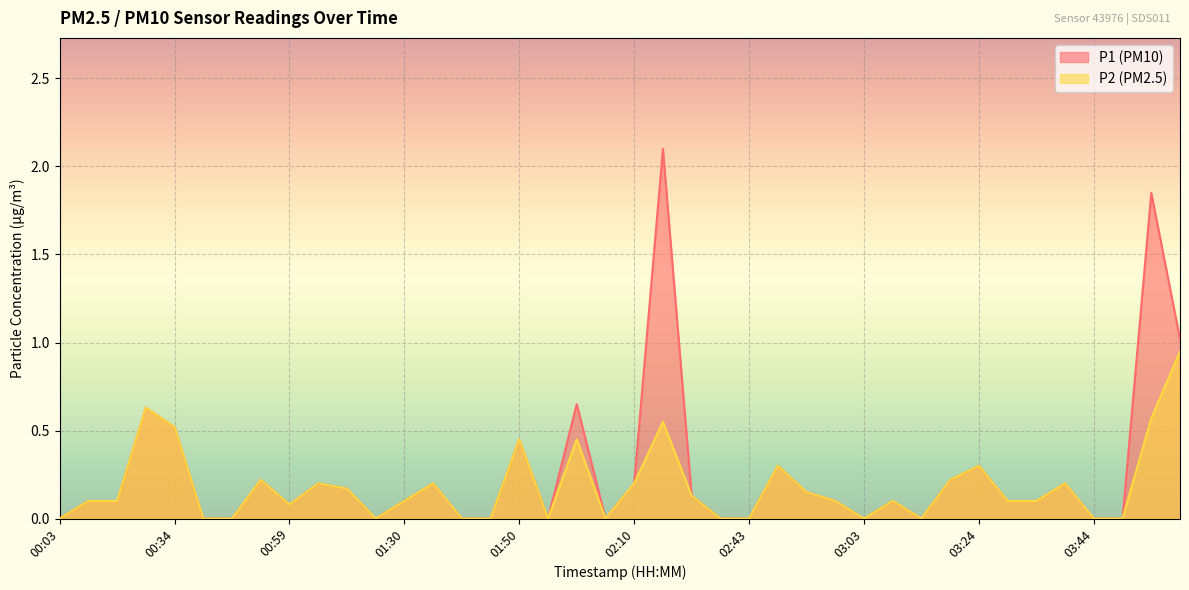

Which series has the largest total across all categories?

P1 (PM10)